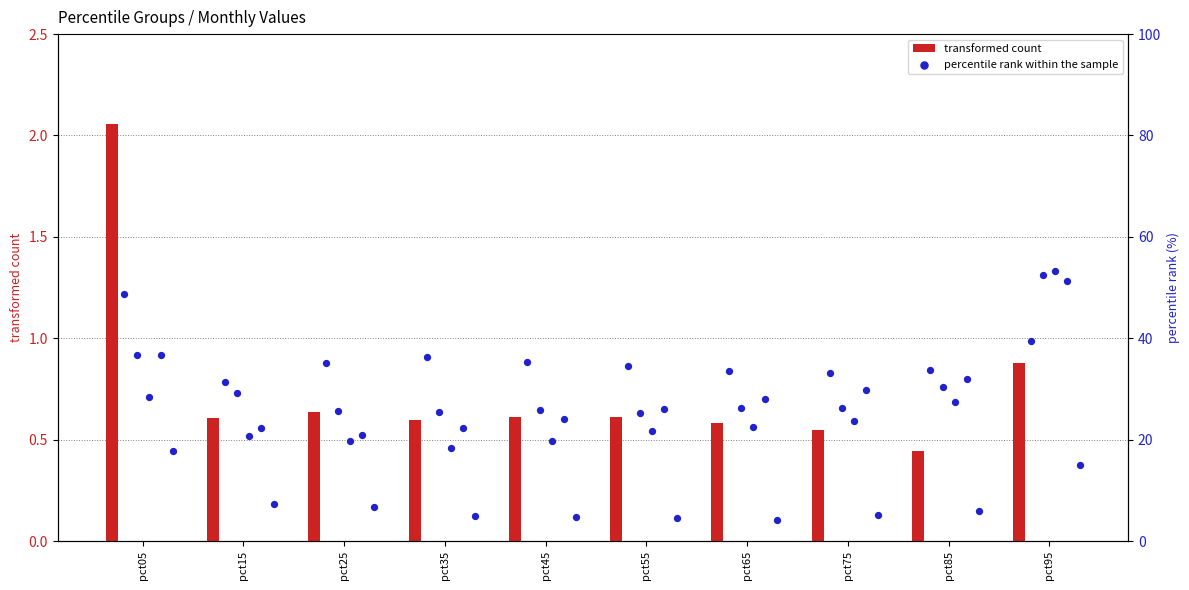

What is the total value across all series at pct05?

50.9